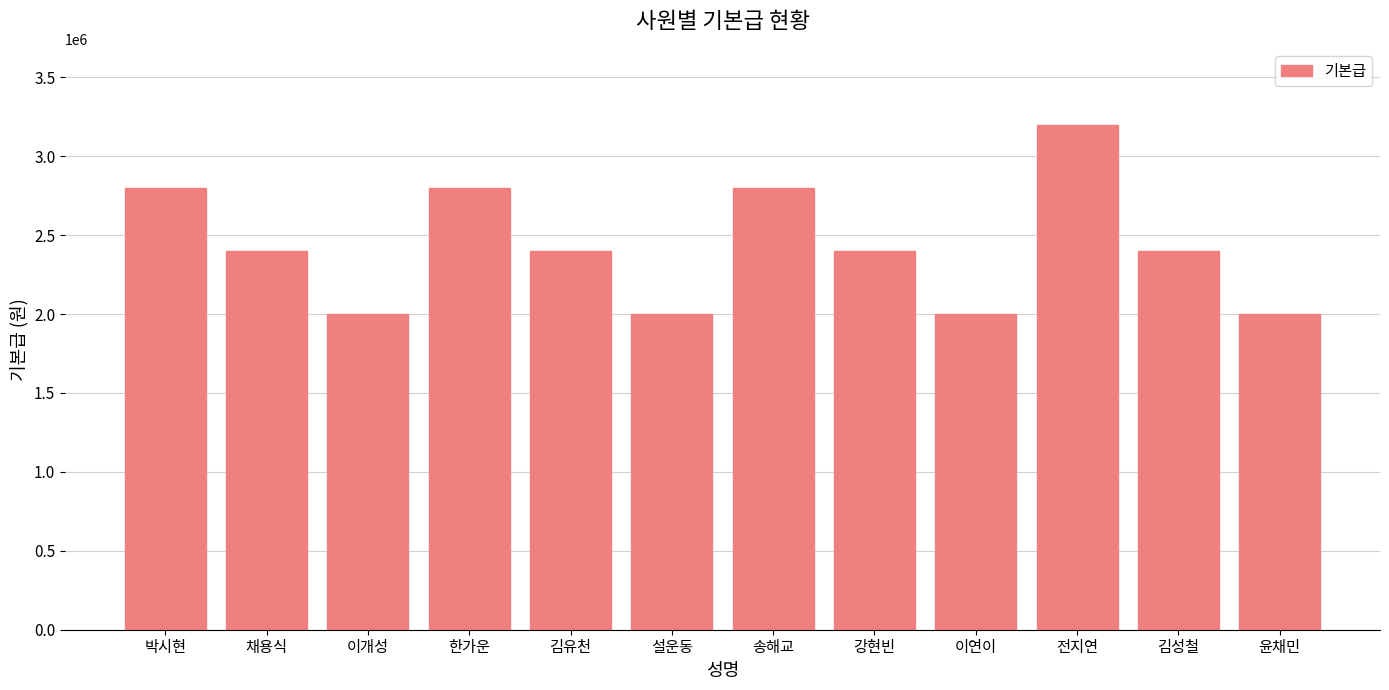

How many values are below 2400000?

4